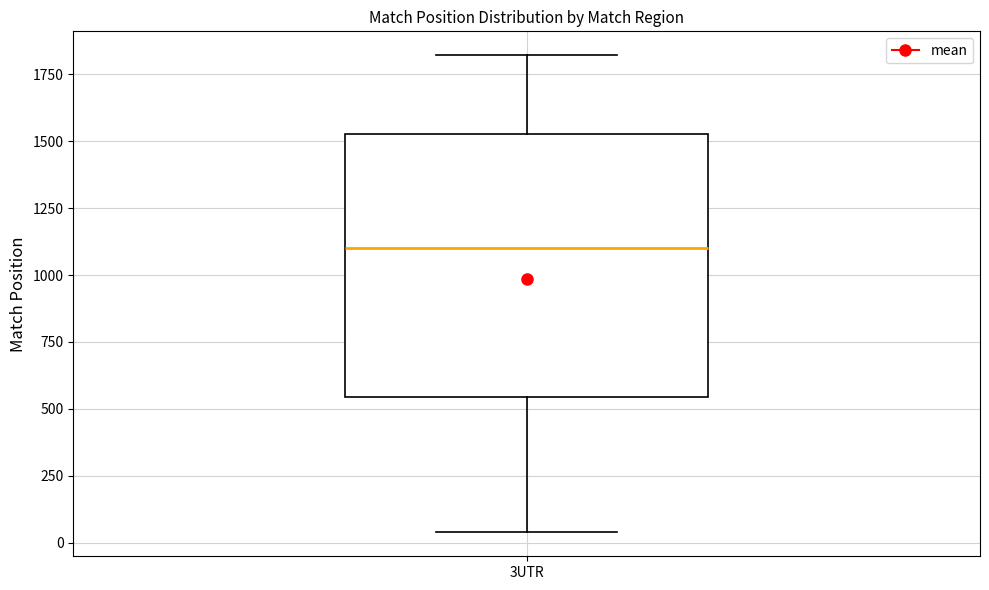

Transcribe this box plot: give where the median line is, the range the box spans, and where the two whiskers end, as read against the y-axis. The values are not printed on the chart, so give them approximately, as read against the axis.

median 1100, box 550 to 1550, whiskers 50 to 1800